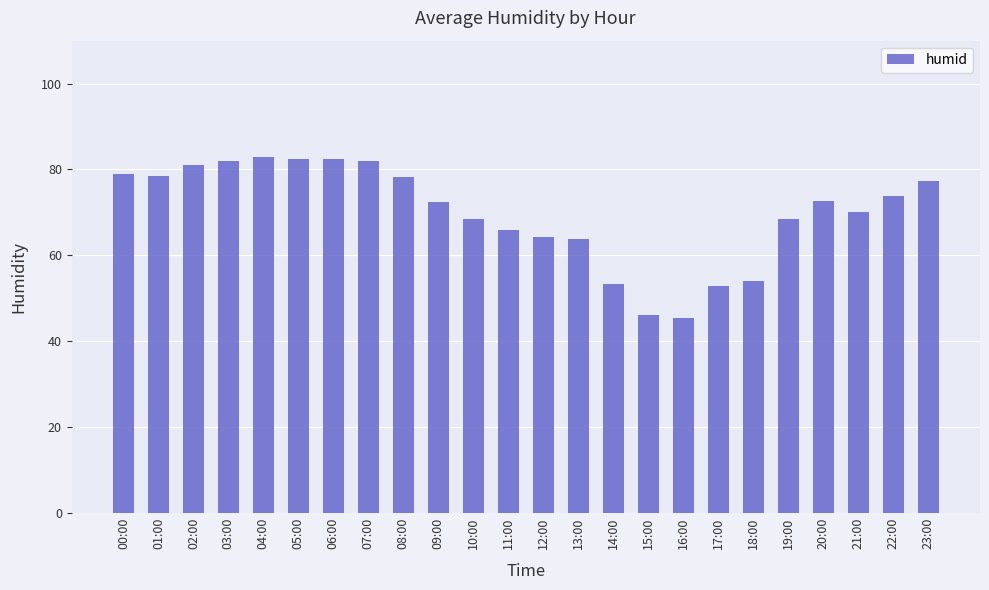

What is the sum of the values at 18:00 and 21:00?

124.2